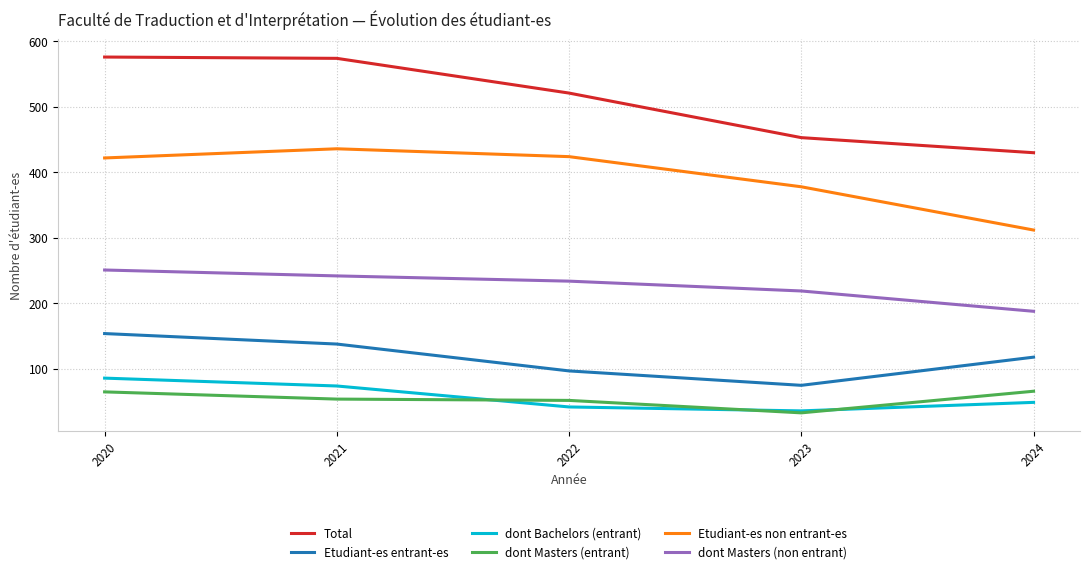

Does the chart display data point markers on the line(s)?

No